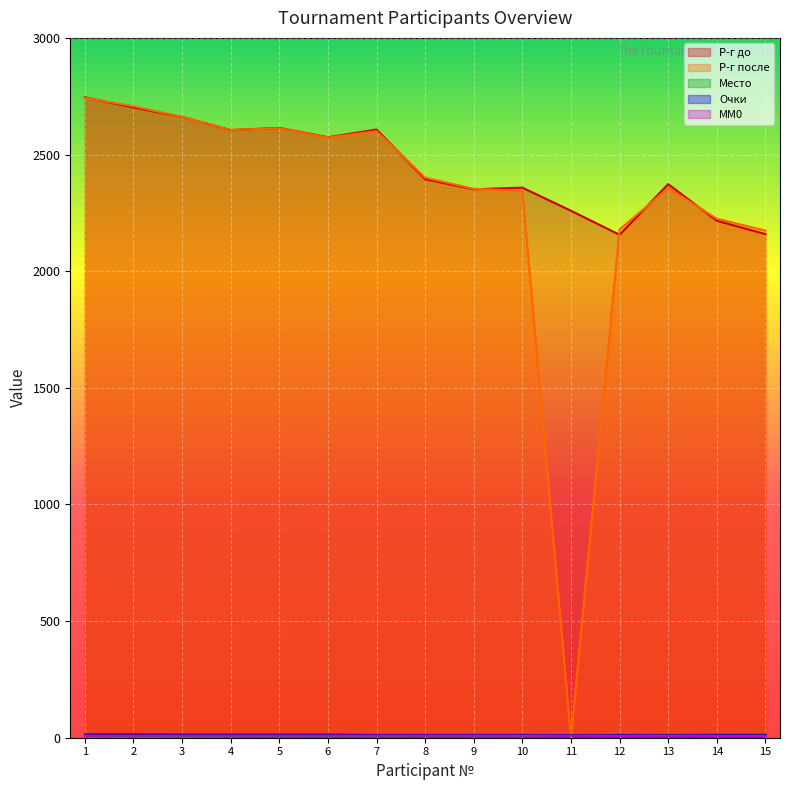

True or false: Р-г до and Р-г после intersect in this chart.

True